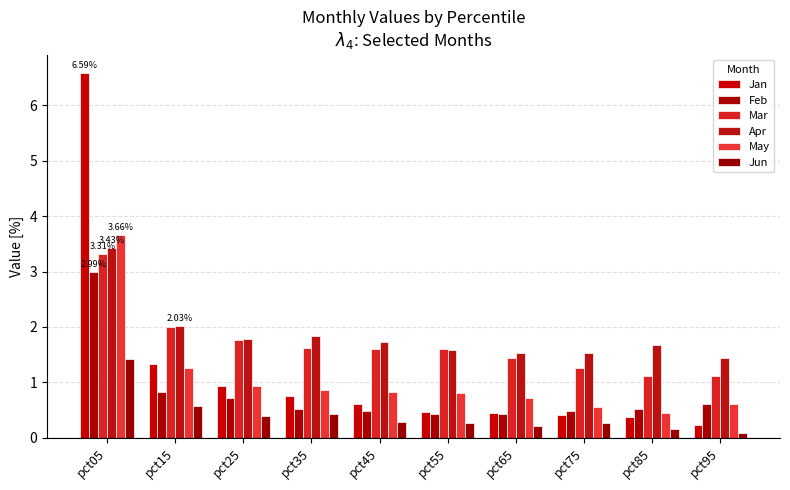

Reading right to left, extract all data points from this chart.

Jan: pct95=0.2	pct85=0.4	pct75=0.4	pct65=0.5	pct55=0.5	pct45=0.6	pct35=0.8	pct25=0.9	pct15=1.3	pct05=6.6
Feb: pct95=0.6	pct85=0.5	pct75=0.5	pct65=0.4	pct55=0.4	pct45=0.5	pct35=0.5	pct25=0.7	pct15=0.8	pct05=3.0
Mar: pct95=1.1	pct85=1.1	pct75=1.3	pct65=1.4	pct55=1.6	pct45=1.6	pct35=1.6	pct25=1.8	pct15=2.0	pct05=3.3
Apr: pct95=1.4	pct85=1.7	pct75=1.5	pct65=1.5	pct55=1.6	pct45=1.7	pct35=1.8	pct25=1.8	pct15=2.0	pct05=3.4
May: pct95=0.6	pct85=0.5	pct75=0.5	pct65=0.7	pct55=0.8	pct45=0.8	pct35=0.9	pct25=0.9	pct15=1.3	pct05=3.7
Jun: pct95=0.1	pct85=0.2	pct75=0.3	pct65=0.2	pct55=0.3	pct45=0.3	pct35=0.4	pct25=0.4	pct15=0.6	pct05=1.4